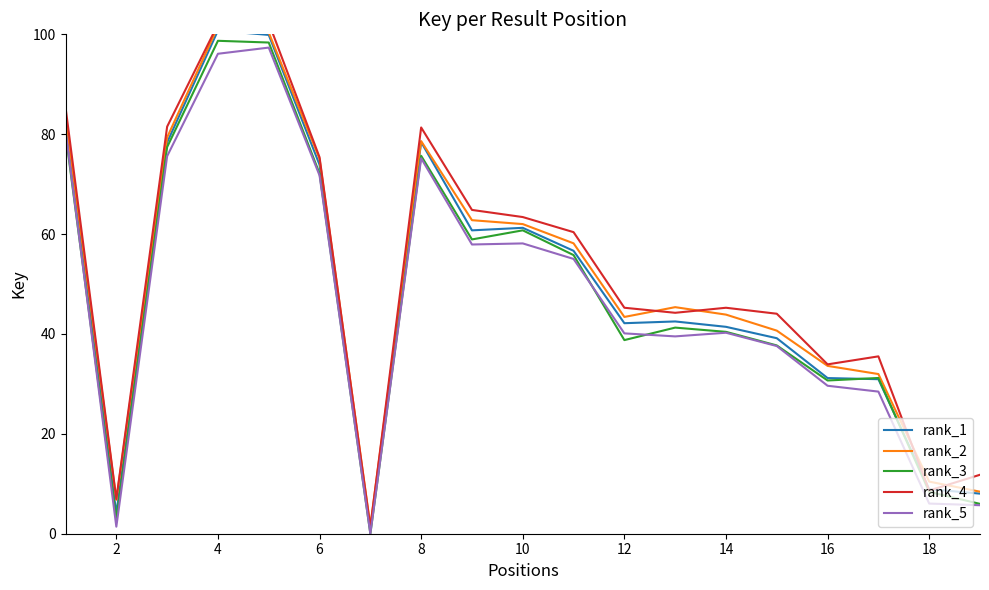

The value of rank_1 at 18 is 8.9. True or false?

True